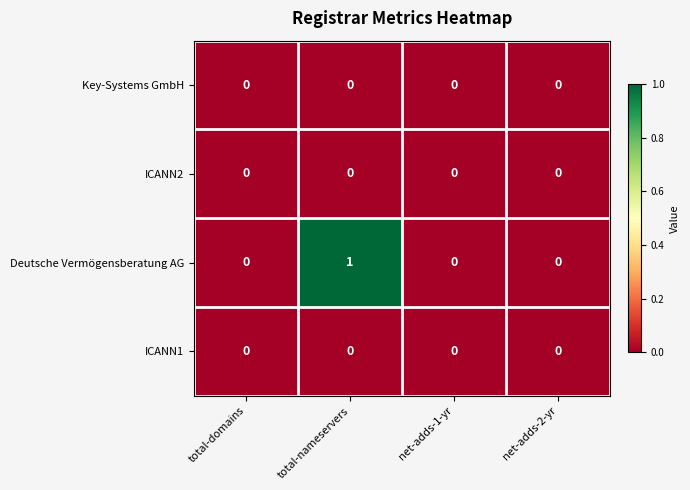

Count the number of categories in the chart.

4